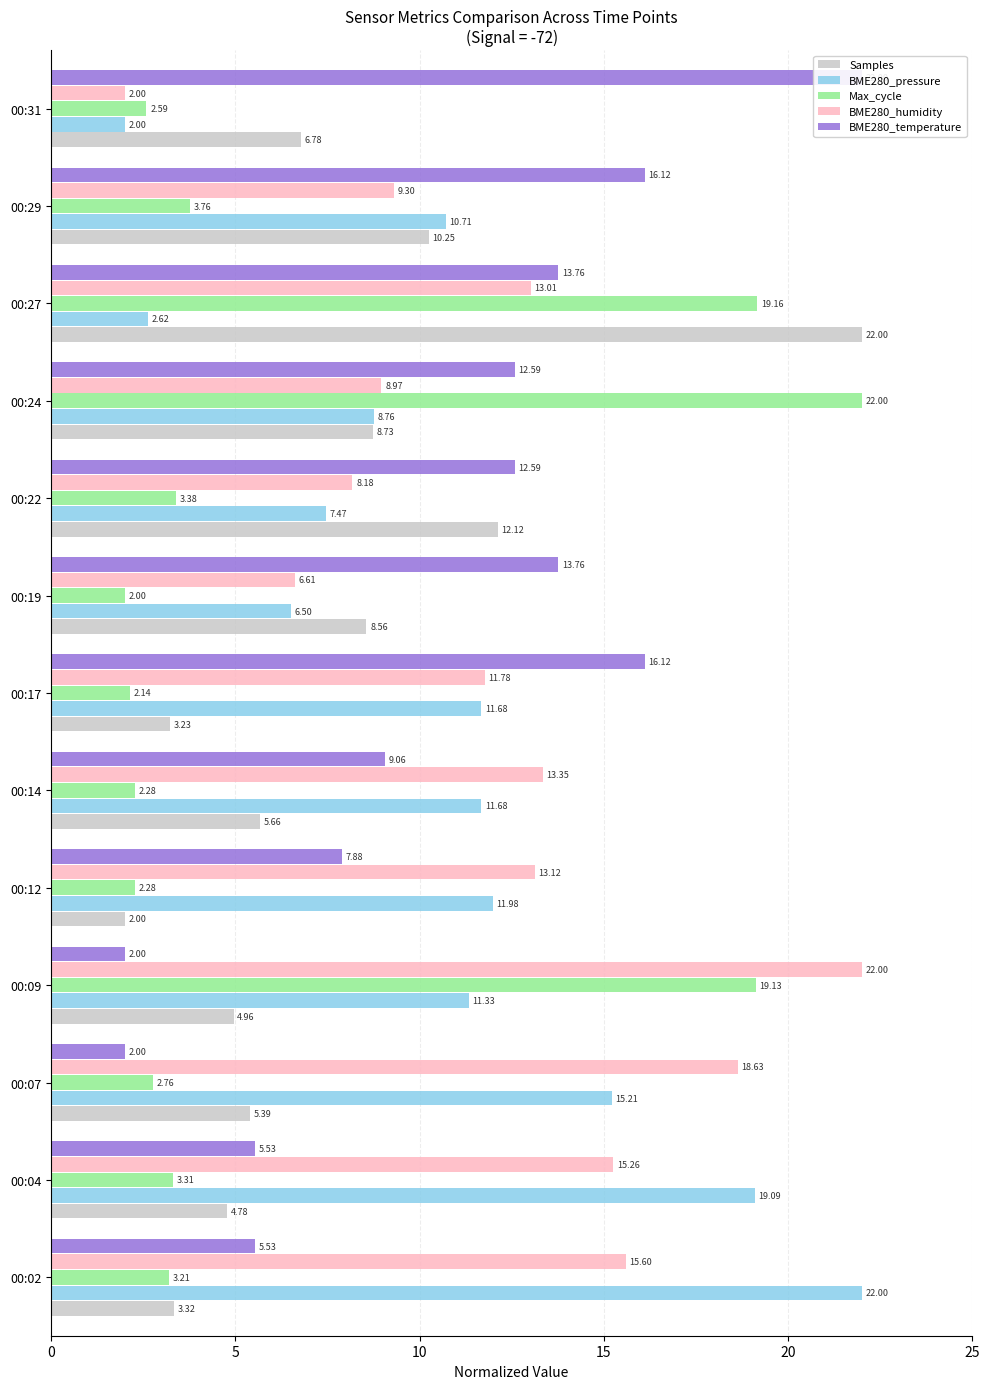

What is the difference between the second highest and second lowest values in the BME280_pressure series?

16.5